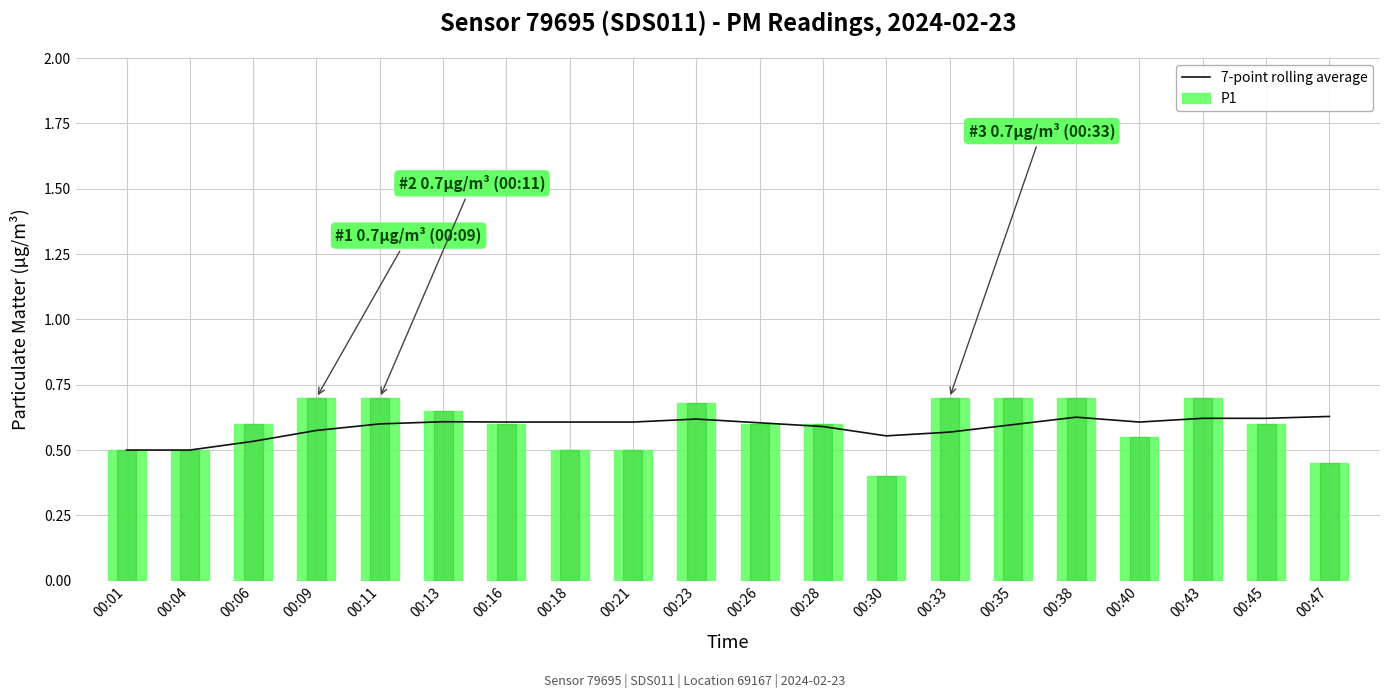

At which label does P2 reach its minimum?

00:30